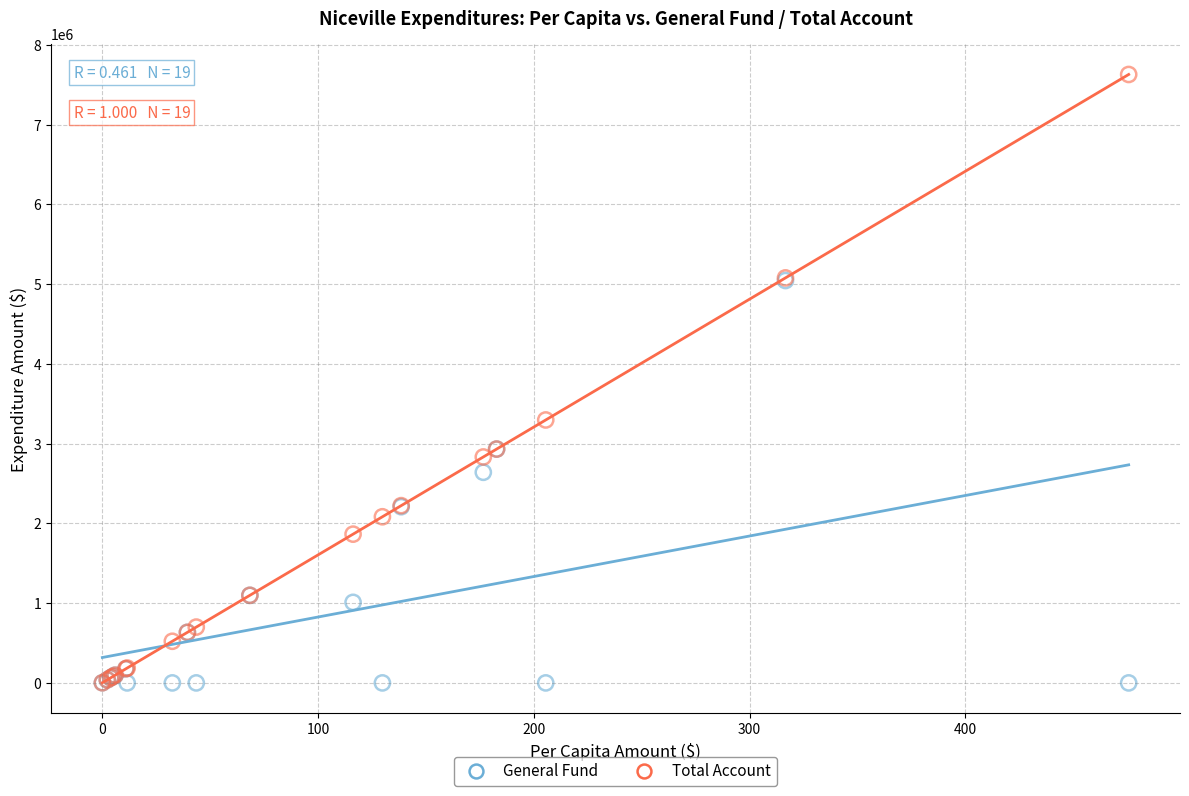

In the Total Account series, what Y value is closest to 3815890?

3297357